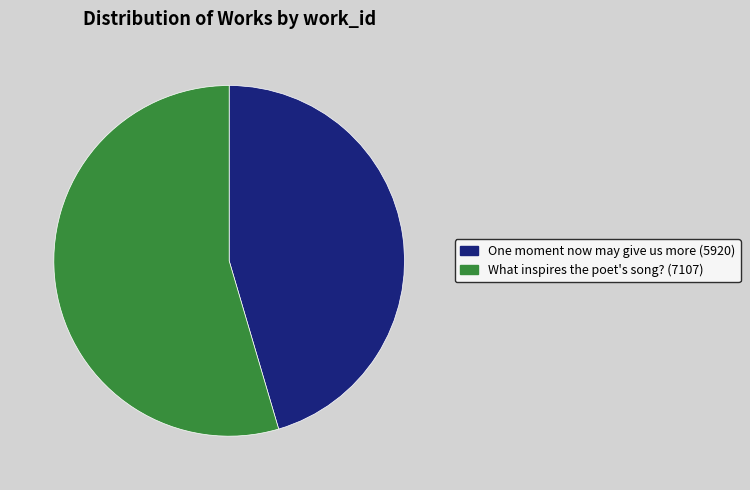

Does What inspires the poet's song? account for over 50% of the chart?

Yes